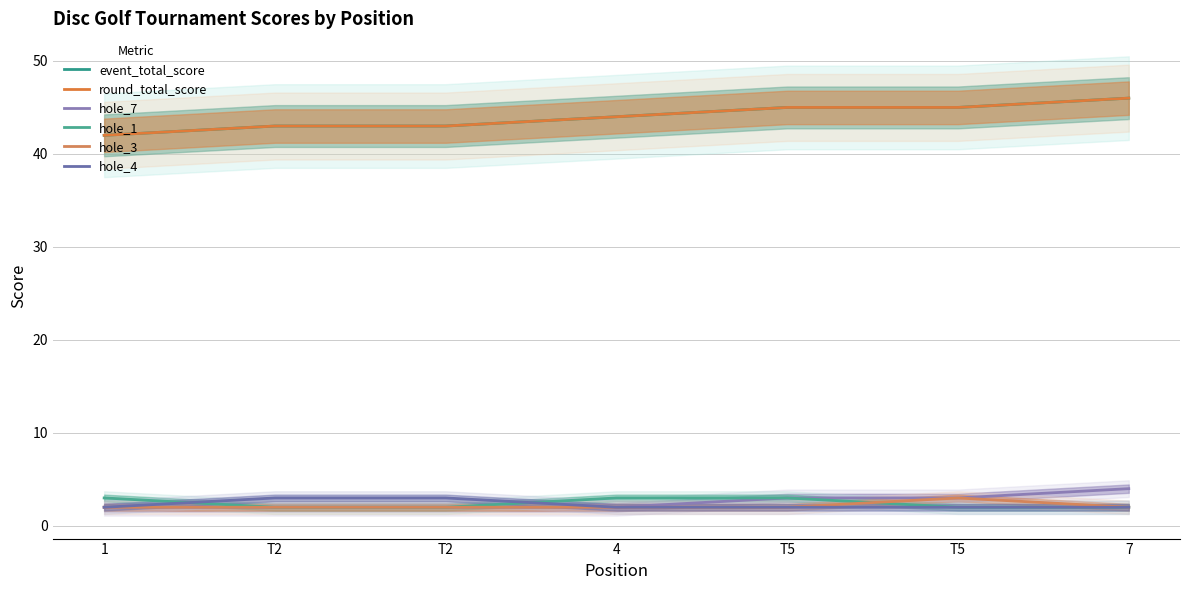

True or false: hole_1 and event_total_score cross at least once.

False